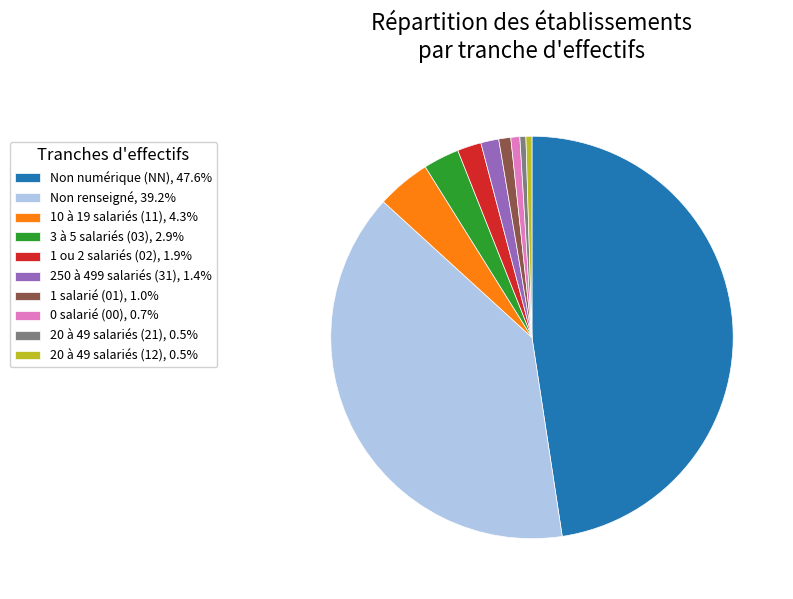

Is the sum of 3 à 5 salariés (03), 2.9% and 20 à 49 salariés (21), 0.5% greater than half?

No